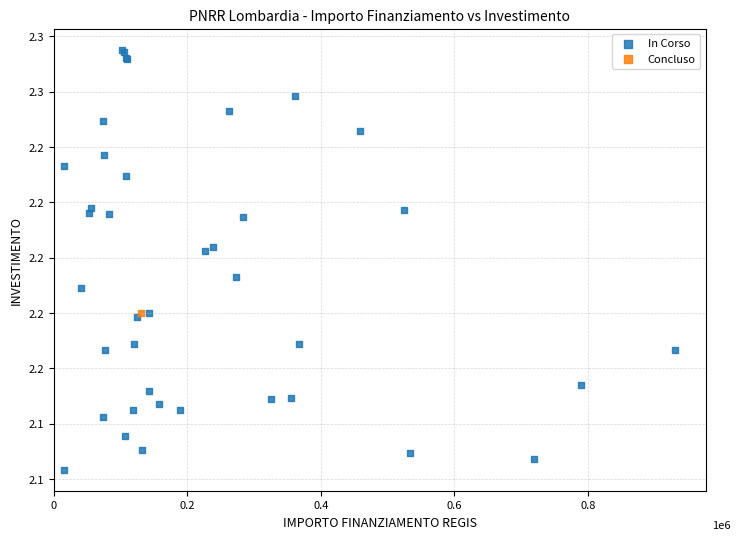

What are all the series names shown in the legend?

In Corso, Concluso